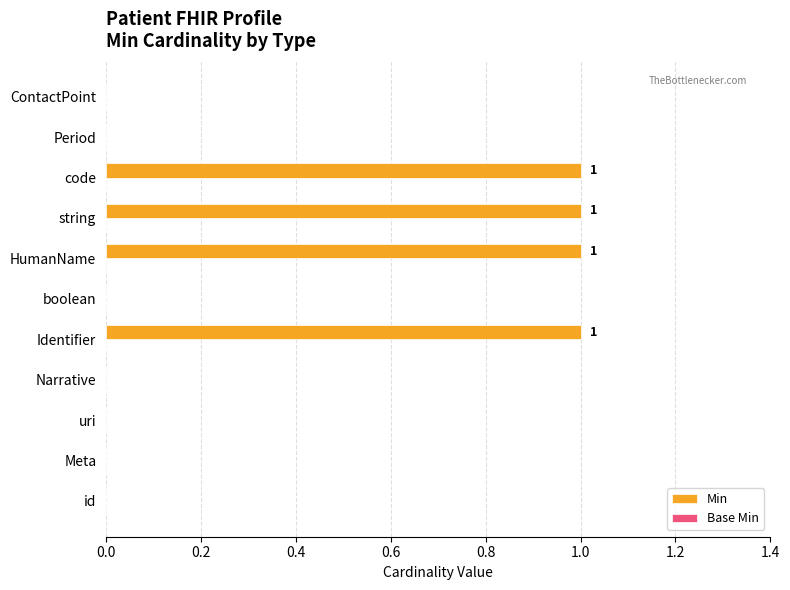

Reading bottom to top, extract all data points from this chart.

id=0	Meta=0	uri=0	Narrative=0	Identifier=1	boolean=0	HumanName=1	string=1	code=1	Period=0	ContactPoint=0